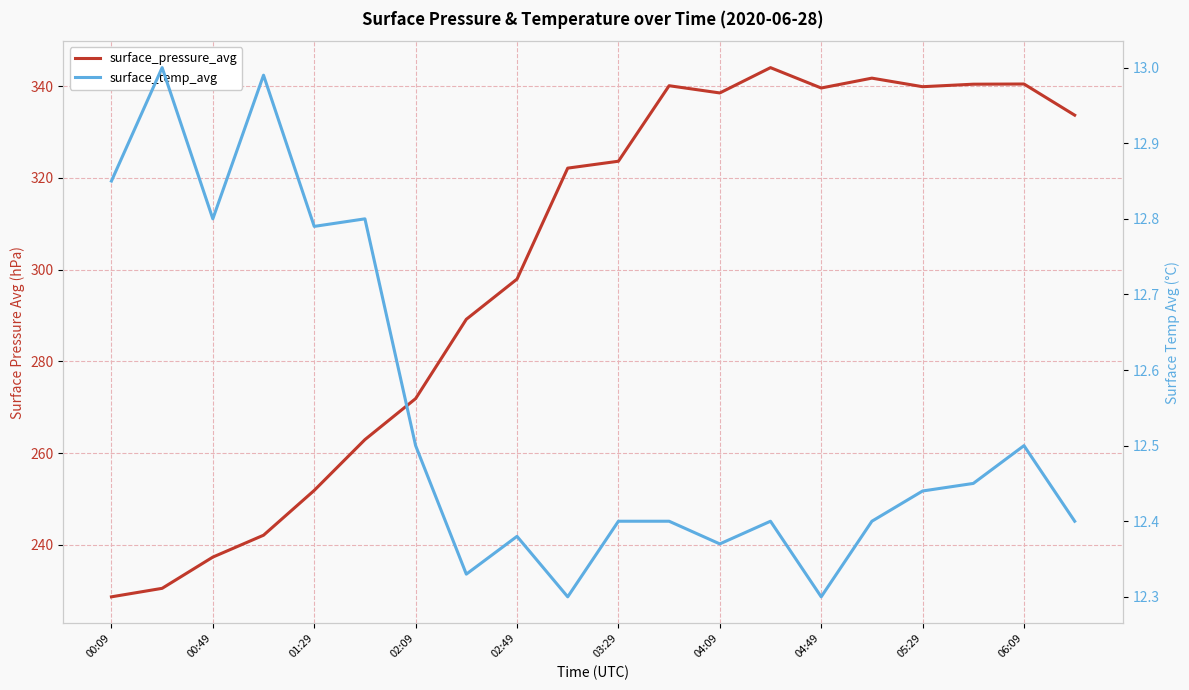

The value of surface_temp_avg at 13 is 21.1. True or false?

False